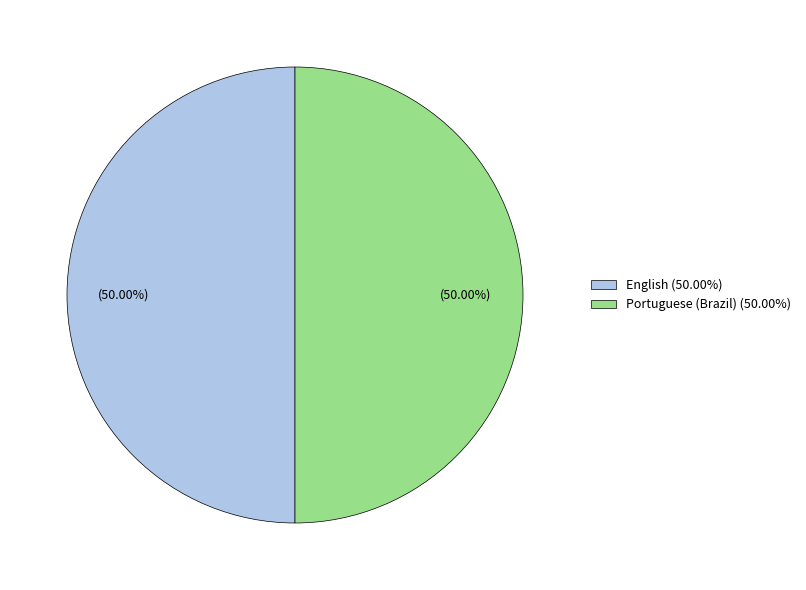

Do Portuguese (Brazil) (50.00%) and English (50.00%) together represent more than half of the pie?

Yes